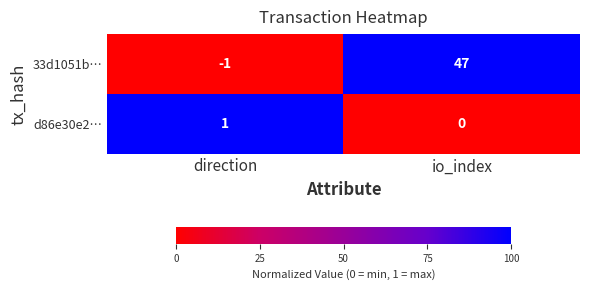

Reading right to left, list all the values displayed in this chart.

33d1051b…: 47	-1
d86e30e2…: 0	1